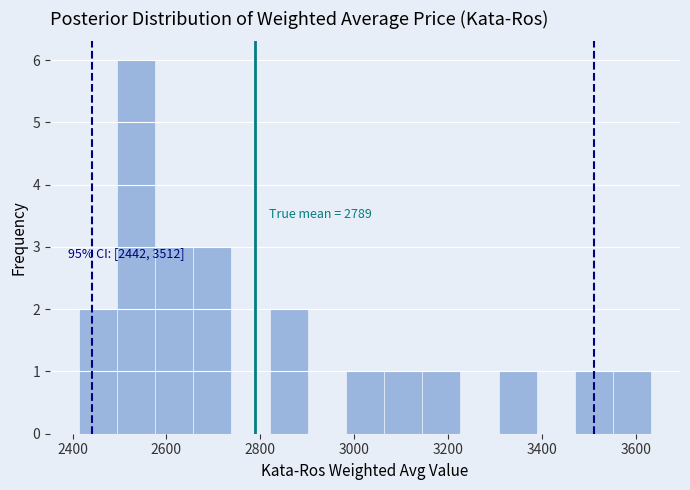

Which range on the x-axis has the tallest bar?

2500 to 2580